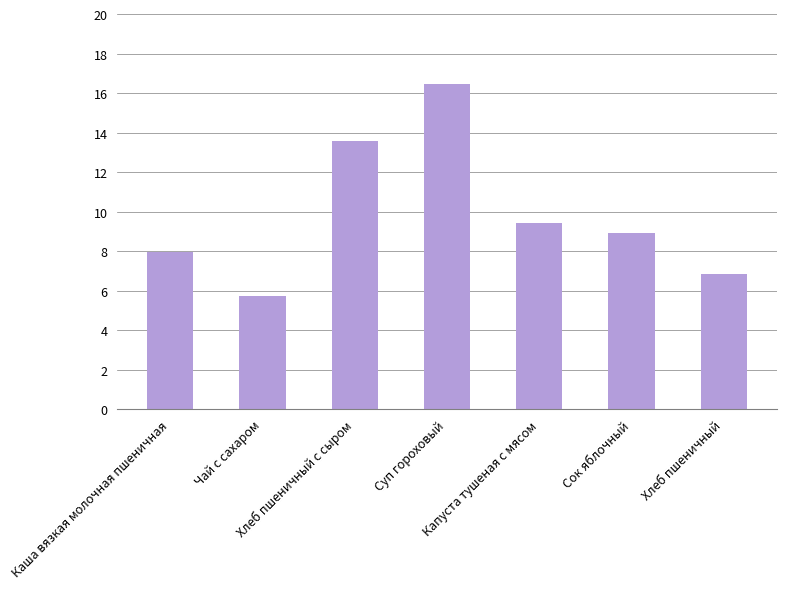

What is the label of the 2nd bar from the right?

Сок яблочный